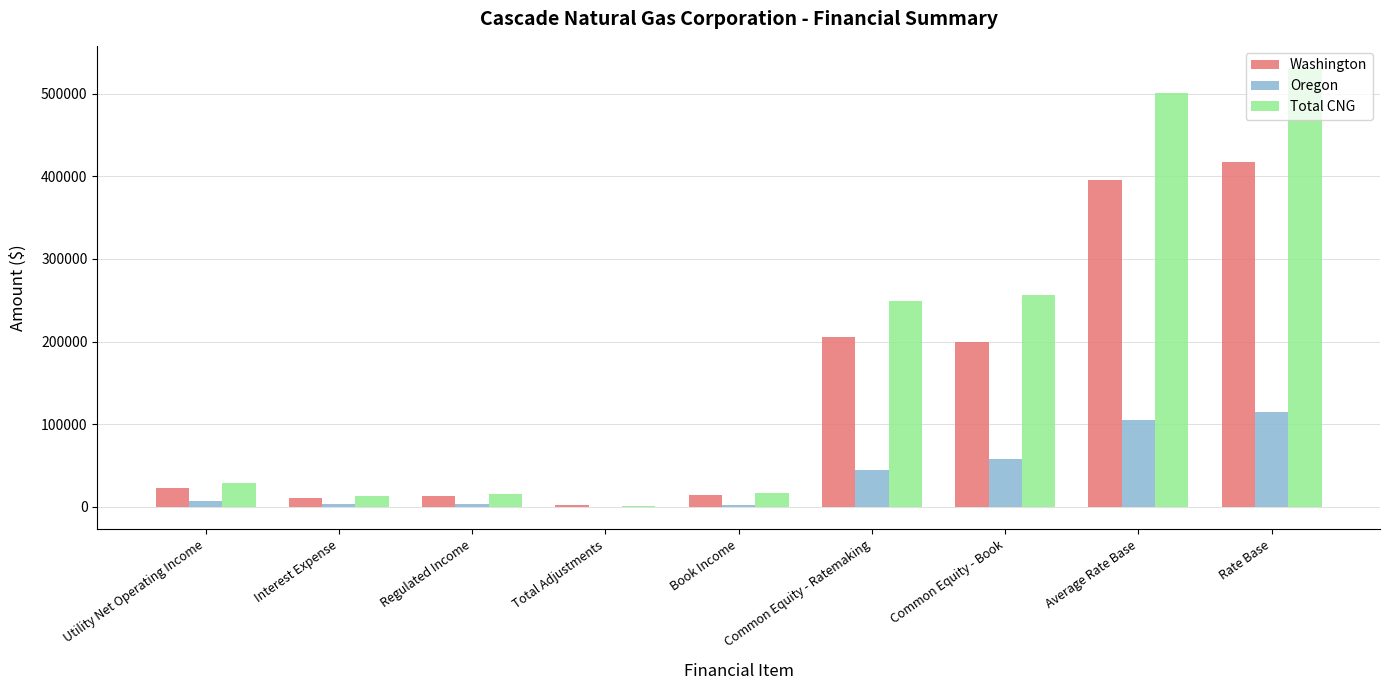

What is the sum of all Washington values?

1277807